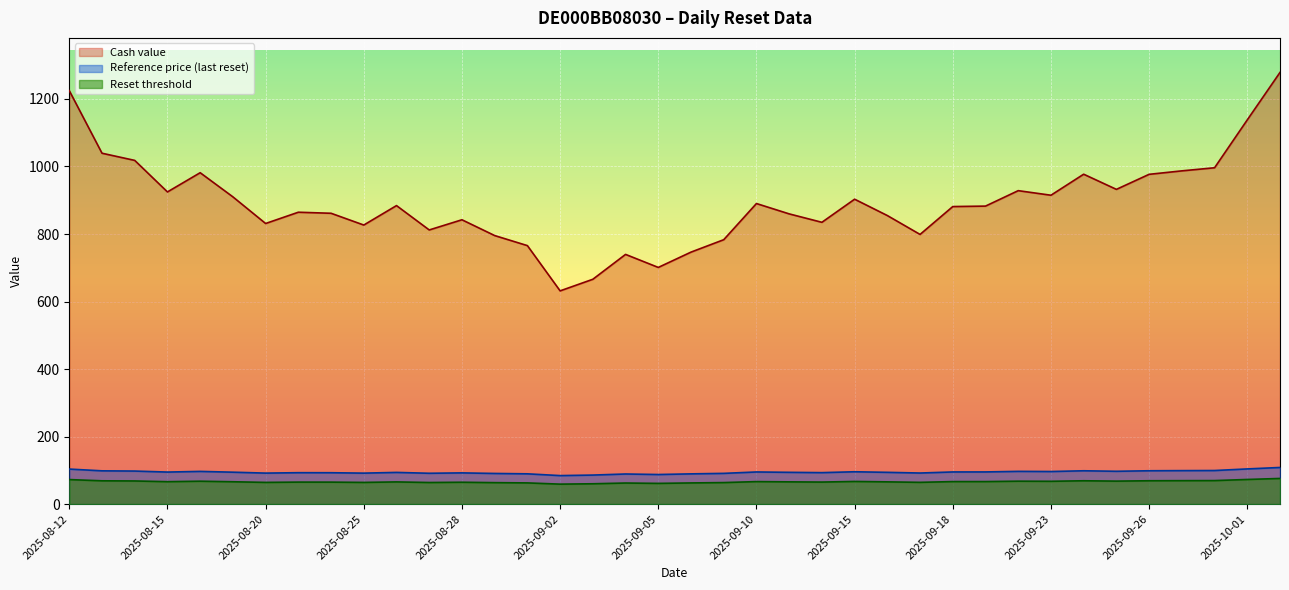

Is the value of Reset threshold at 2025-08-13 greater than the value of Cash value at 2025-09-17?

No